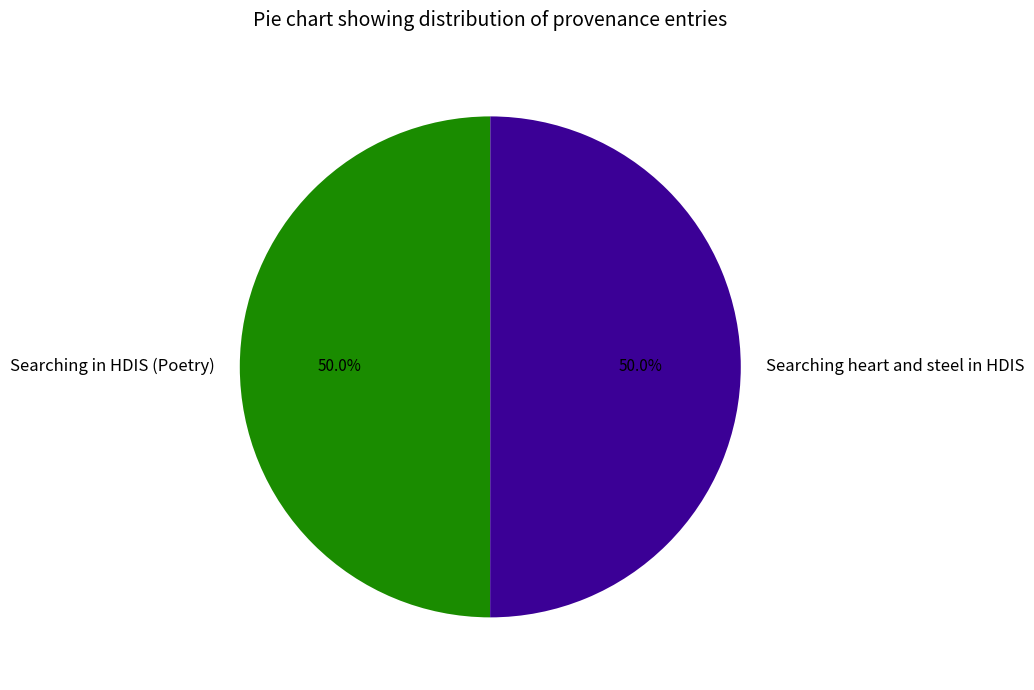

What percentage is the Searching heart and steel in HDIS slice, to the nearest percent?

50%